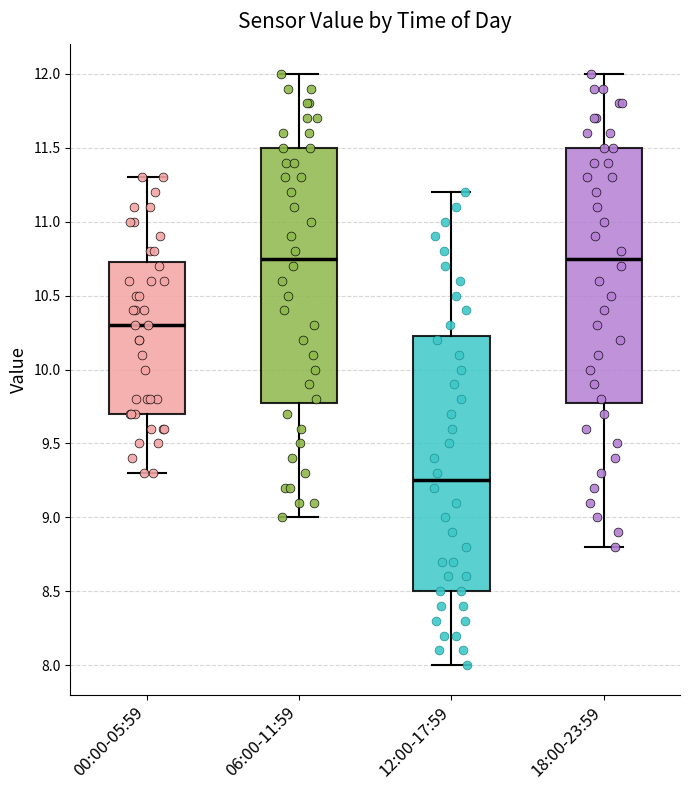

Reading left to right, read every box against the y-axis: the position of its median line, the range the box covers, and the ends of its whiskers. The values are not printed on the chart, so give them approximately, as read against the axis.

00:00-05:59: median 10.30, box 9.70 to 10.75, whiskers 9.30 to 11.30
06:00-11:59: median 10.75, box 9.80 to 11.50, whiskers 9.00 to 12.00
12:00-17:59: median 9.25, box 8.50 to 10.25, whiskers 8.00 to 11.20
18:00-23:59: median 10.75, box 9.80 to 11.50, whiskers 8.80 to 12.00